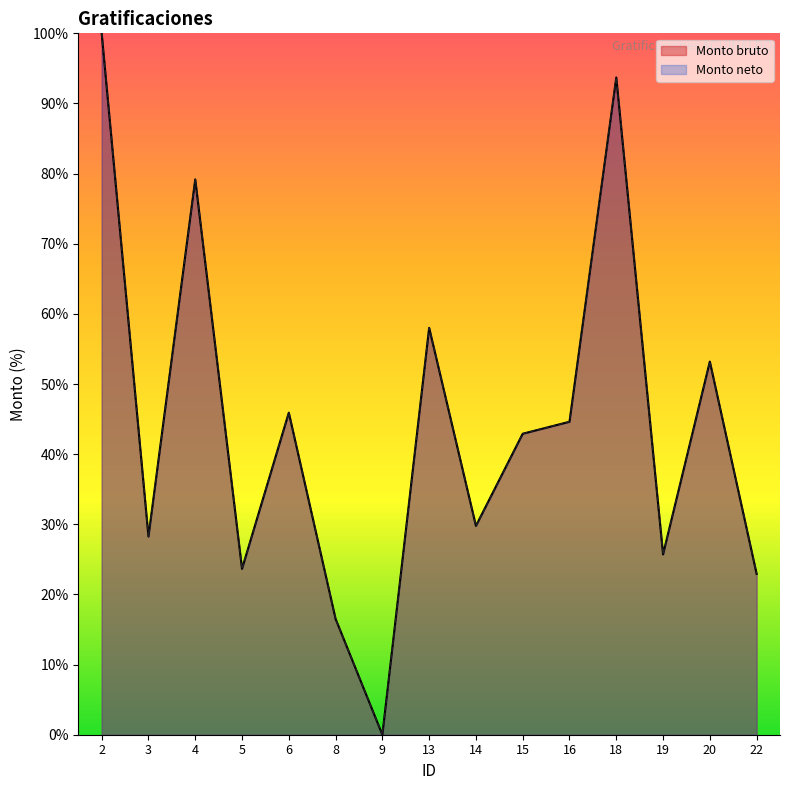

Reading left to right, list all the values displayed in this chart.

Monto bruto: 100.0	28.3	79.2	23.7	45.9	16.5	0.0	58.0	29.8	42.9	44.6	93.7	25.7	53.2	22.9
Monto neto: 100.0	28.3	79.2	23.7	45.9	16.5	0.0	58.0	29.8	42.9	44.6	93.7	25.7	53.2	22.9